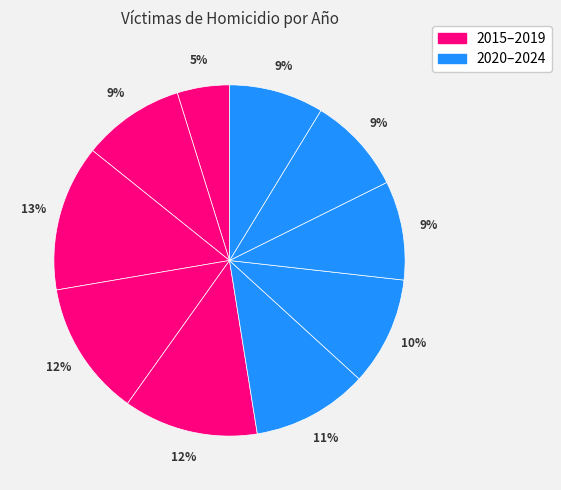

Is there a majority slice in this chart?

No